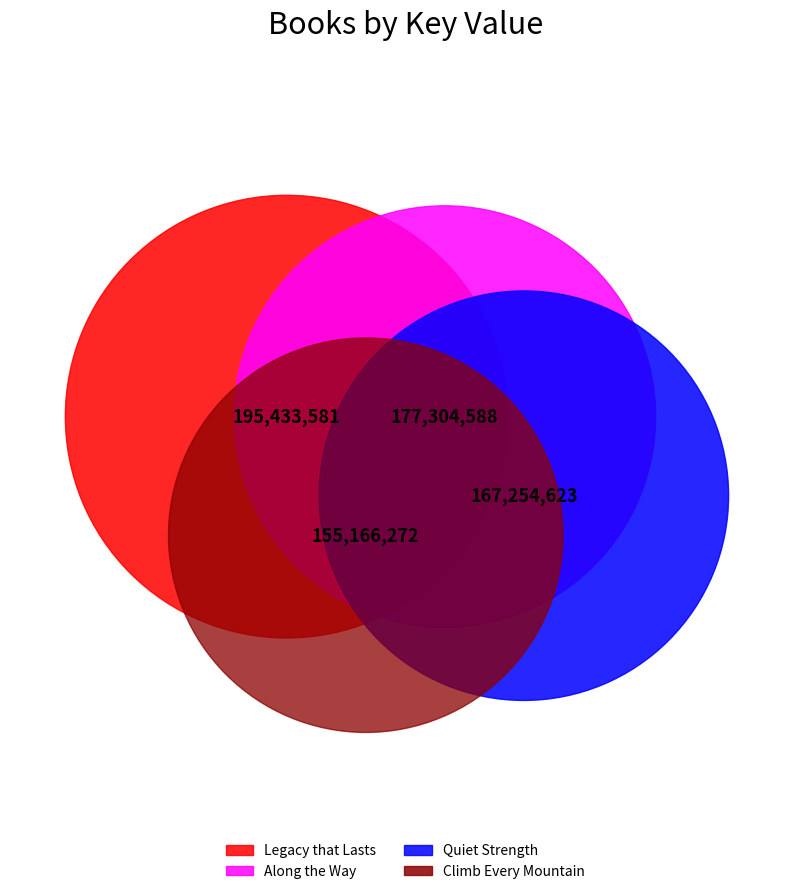

How many segments does this pie chart have?

4